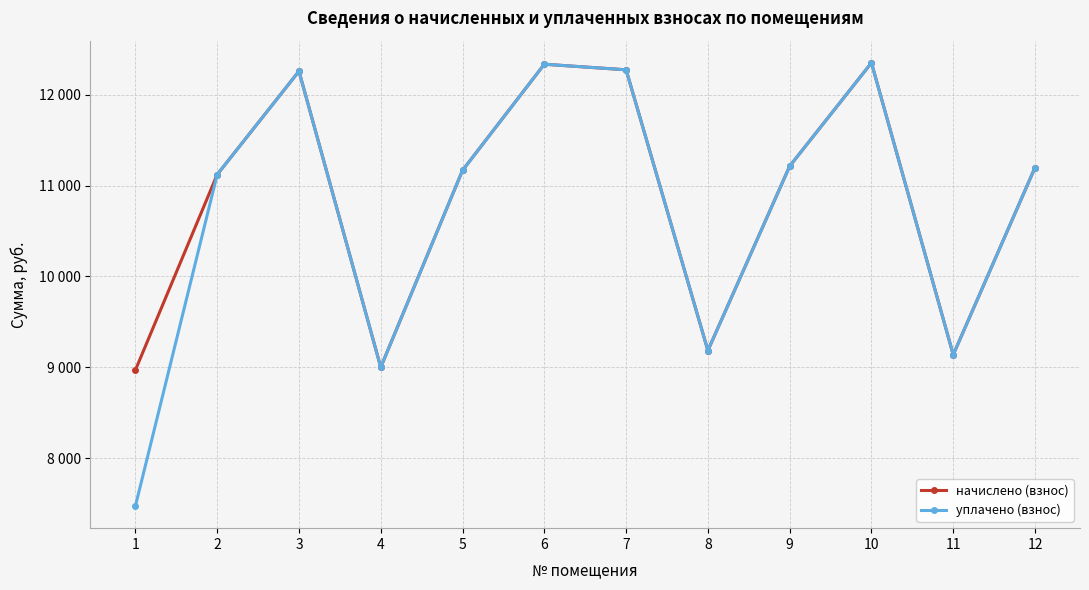

Reading left to right, transcribe all the data shown in this chart.

начислено (взнос): 1=8970.2	2=11120.6	3=12257.3	4=9001.0	5=11166.7	6=12334.1	7=12272.6	8=9185.3	9=11212.8	10=12349.4	11=9139.2	12=11197.4
уплачено (взнос): 1=7475.2	2=11120.6	3=12257.3	4=9001.0	5=11166.7	6=12334.1	7=12272.6	8=9185.3	9=11212.8	10=12349.4	11=9139.2	12=11197.4